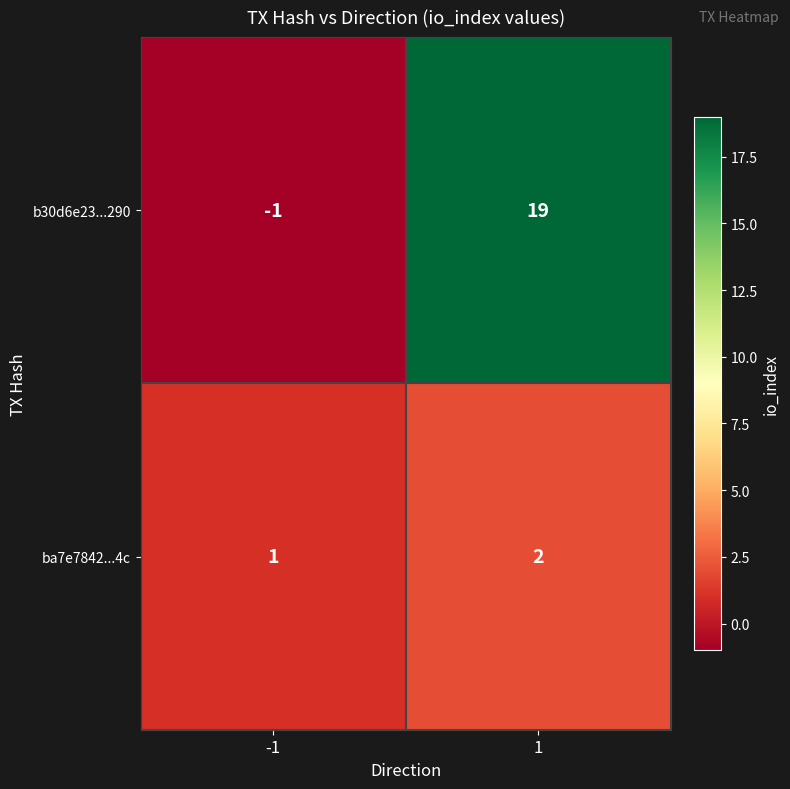

Which series has the largest total across all categories?

b30d6e23...290